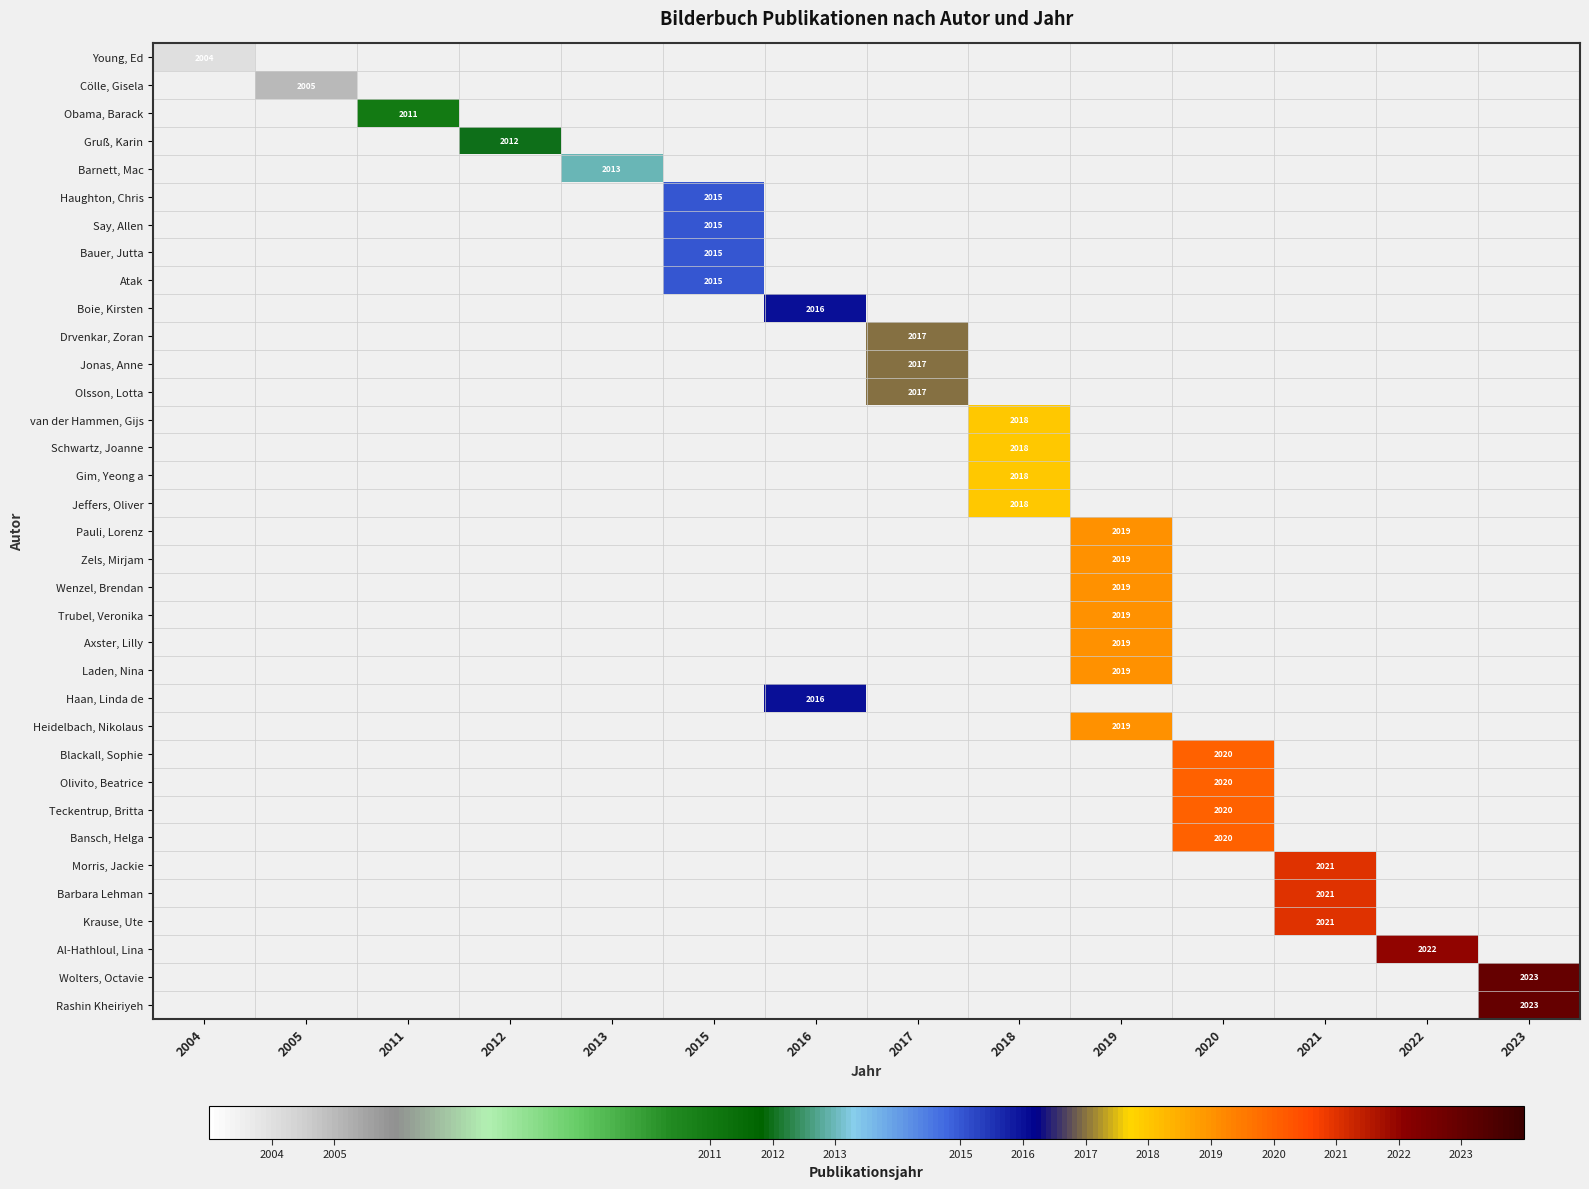

Is it true that Jonas, Anne equals -1039 at 2020?

False